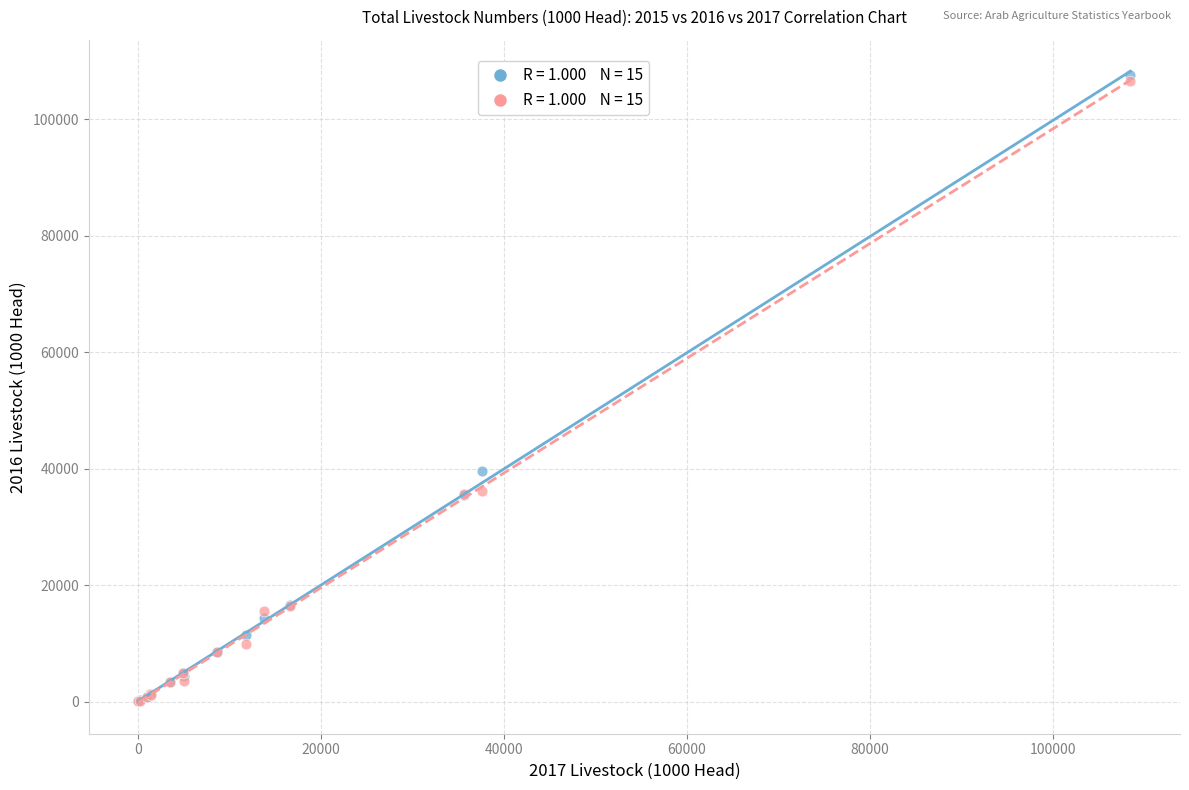

Across all series, what Y value is closest to 53809?

39626.1